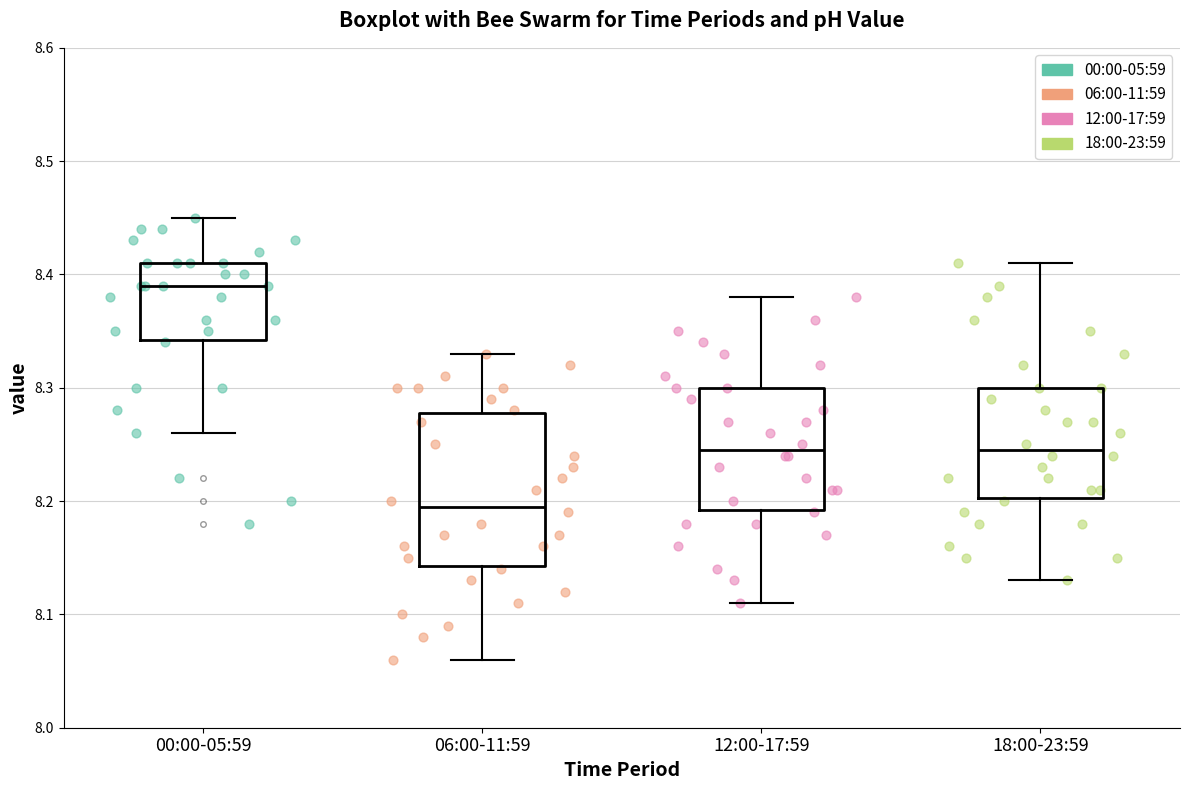

Reading left to right, transcribe this box plot: for each box, give where its median line is, the range the box spans, and where its two whiskers end, as read against the y-axis. The values are not printed on the chart, so give them approximately, as read against the axis.

00:00-05:59: median 8.39, box 8.34 to 8.41, whiskers 8.26 to 8.45
06:00-11:59: median 8.20, box 8.14 to 8.28, whiskers 8.06 to 8.33
12:00-17:59: median 8.25, box 8.19 to 8.30, whiskers 8.11 to 8.38
18:00-23:59: median 8.25, box 8.20 to 8.30, whiskers 8.13 to 8.41